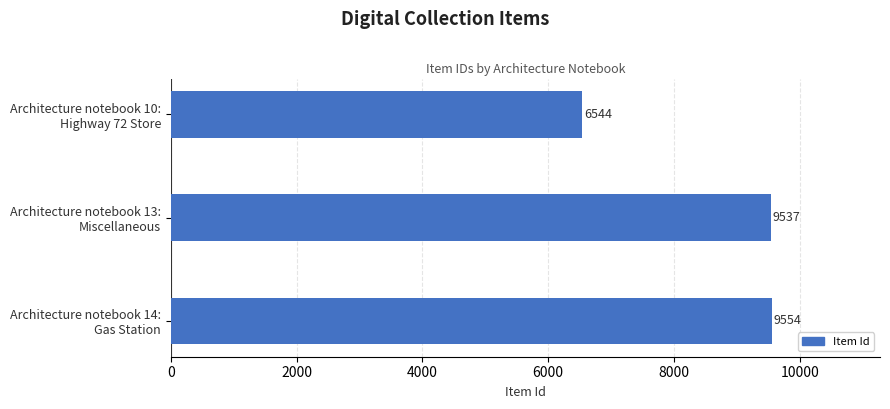

Where is the data nearest to the value 8049?

Architecture notebook 13:
Miscellaneous